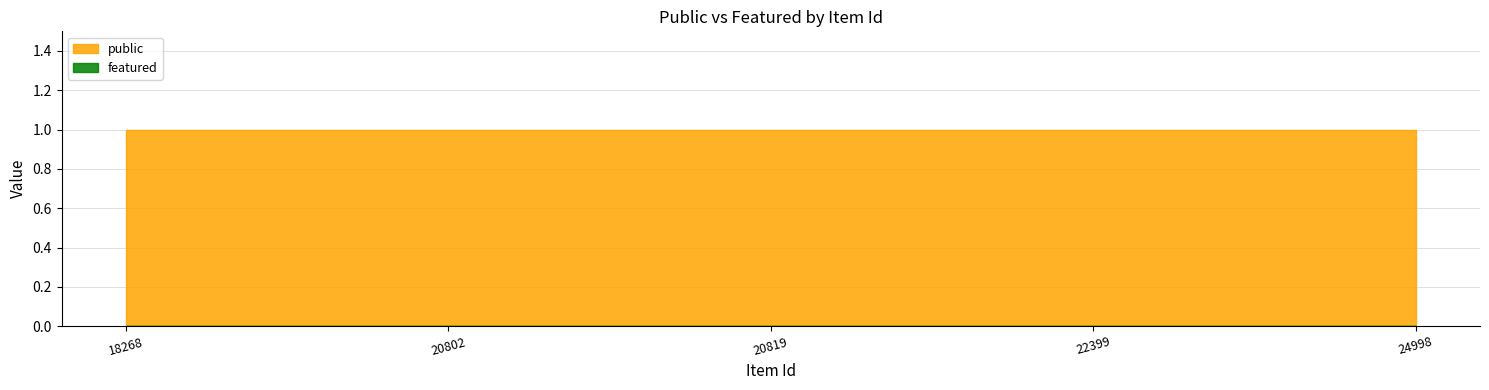

The value of public at 18268 is 2. True or false?

False